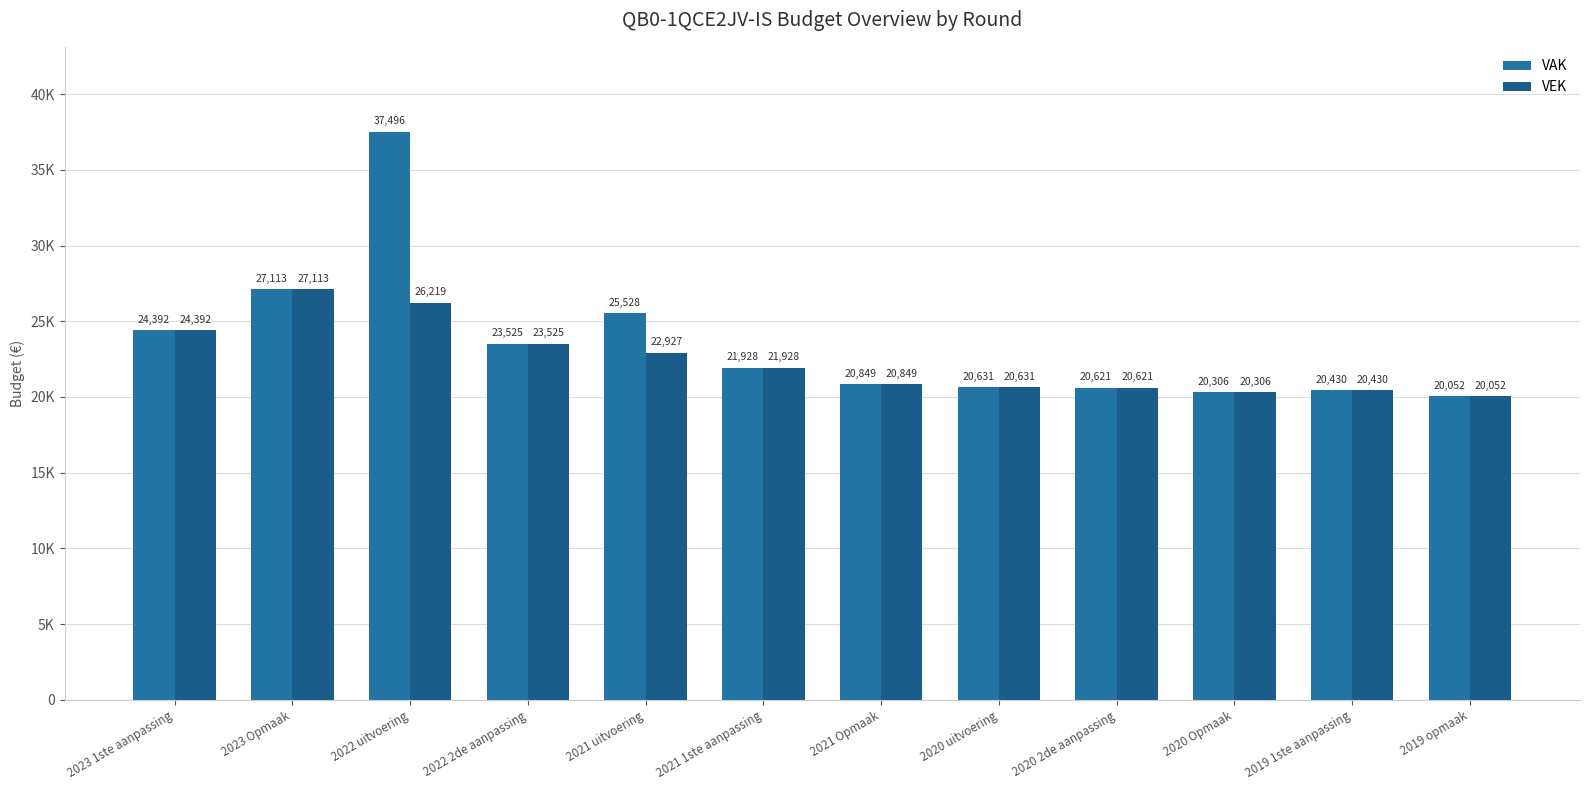

List the labels in order of VAK value, smallest first.

2019 opmaak, 2020 Opmaak, 2019 1ste aanpassing, 2020 2de aanpassing, 2020 uitvoering, 2021 Opmaak, 2021 1ste aanpassing, 2022 2de aanpassing, 2023 1ste aanpassing, 2021 uitvoering, 2023 Opmaak, 2022 uitvoering